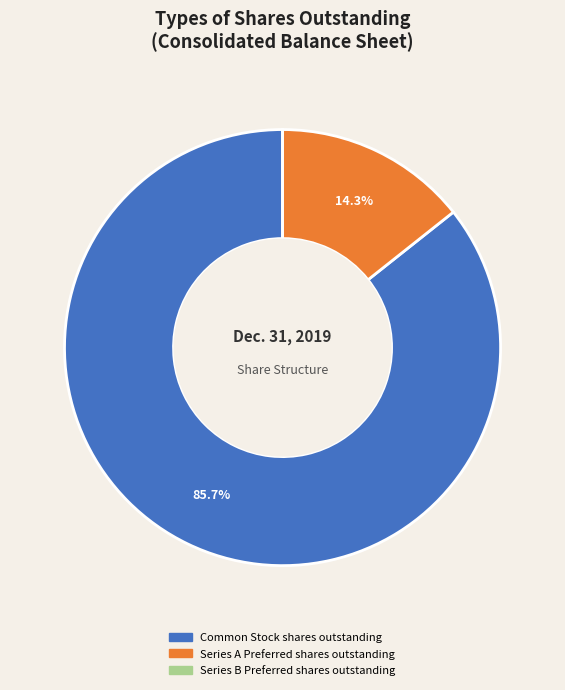

Which has a higher value, Common Stock shares outstanding or Series A Preferred shares outstanding?

Common Stock shares outstanding